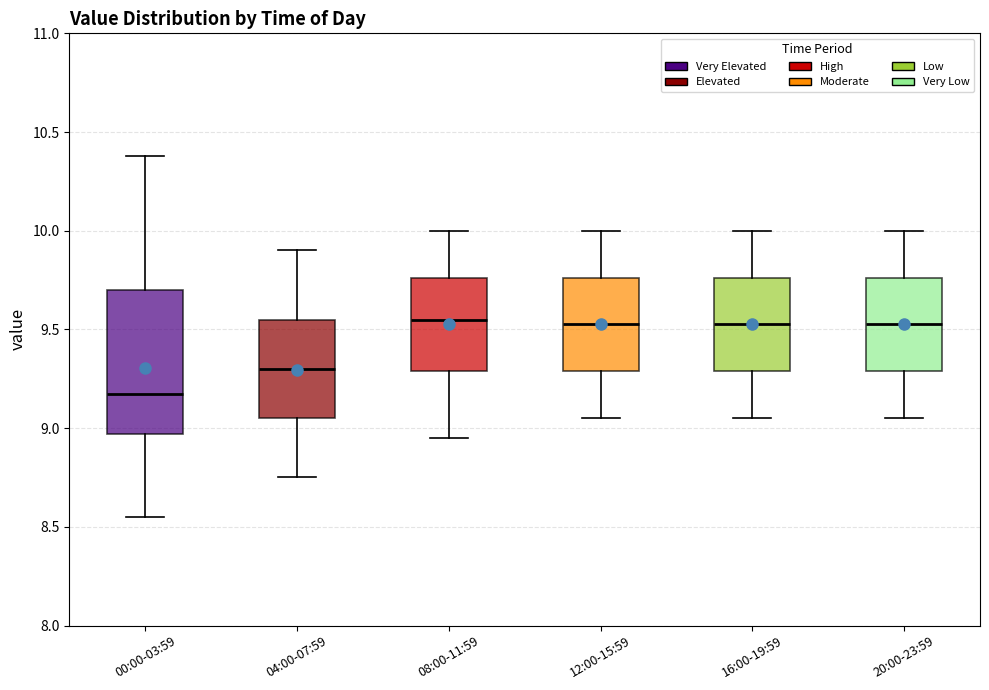

Reading left to right, read every box against the y-axis: the position of its median line, the range the box covers, and the ends of its whiskers. The values are not printed on the chart, so give them approximately, as read against the axis.

00:00-03:59: median 9.20, box 8.95 to 9.70, whiskers 8.55 to 10.40
04:00-07:59: median 9.30, box 9.05 to 9.55, whiskers 8.75 to 9.90
08:00-11:59: median 9.55, box 9.30 to 9.75, whiskers 8.95 to 10.00
12:00-15:59: median 9.55, box 9.30 to 9.75, whiskers 9.05 to 10.00
16:00-19:59: median 9.55, box 9.30 to 9.75, whiskers 9.05 to 10.00
20:00-23:59: median 9.55, box 9.30 to 9.75, whiskers 9.05 to 10.00